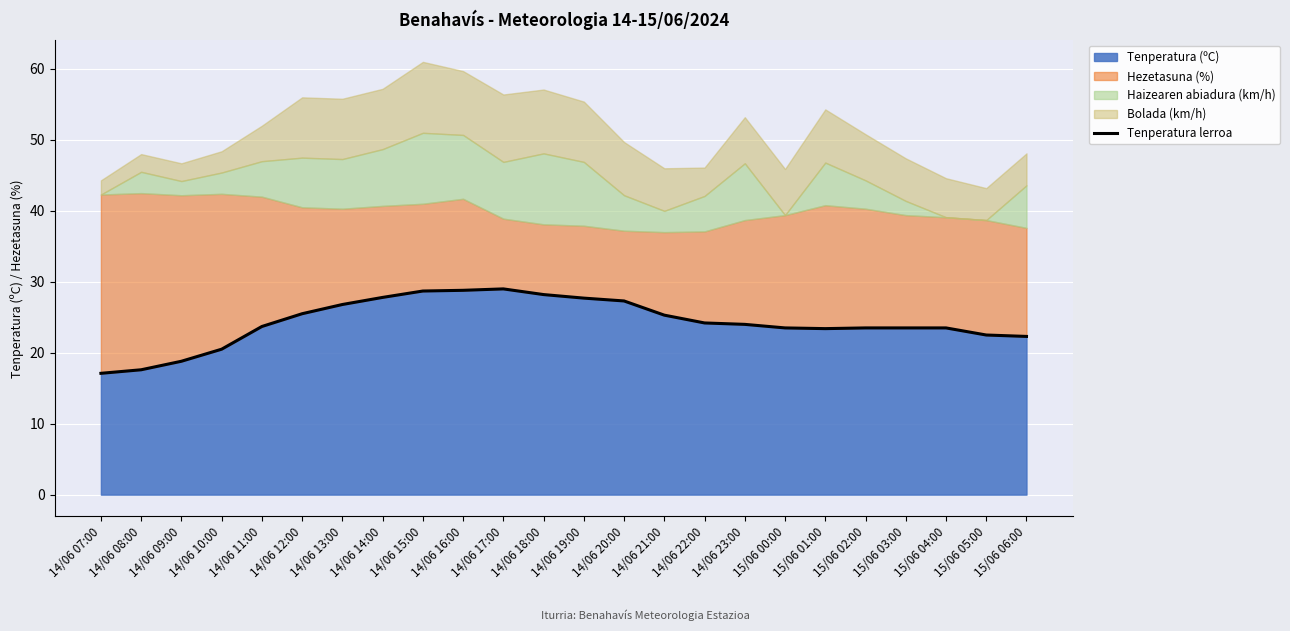

What is the ratio of the value at 14/06 14:00 to the value at 14/06 07:00?

1.6